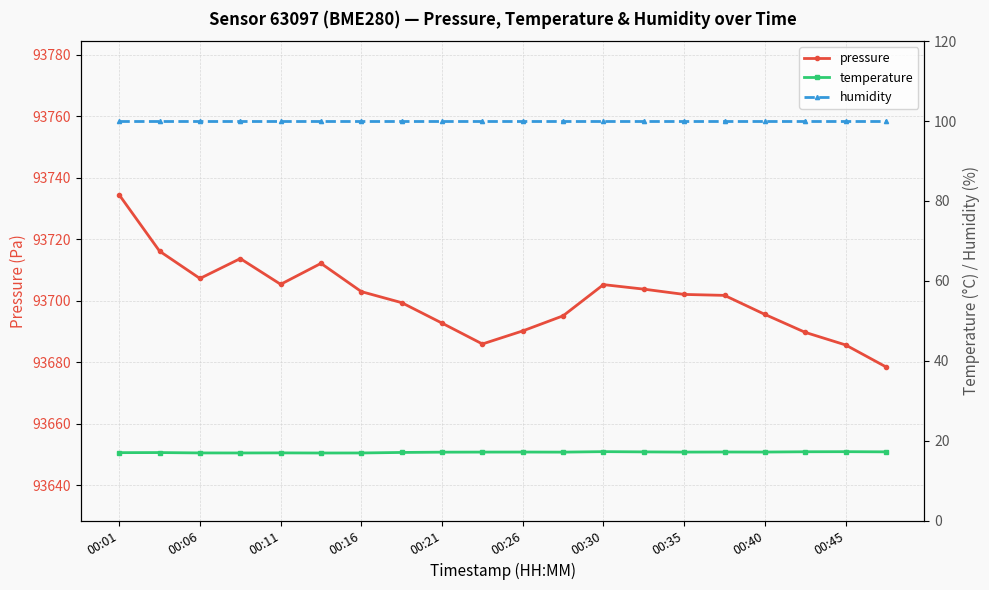

True or false: pressure has a value of 166620.1 at 00:35.

False